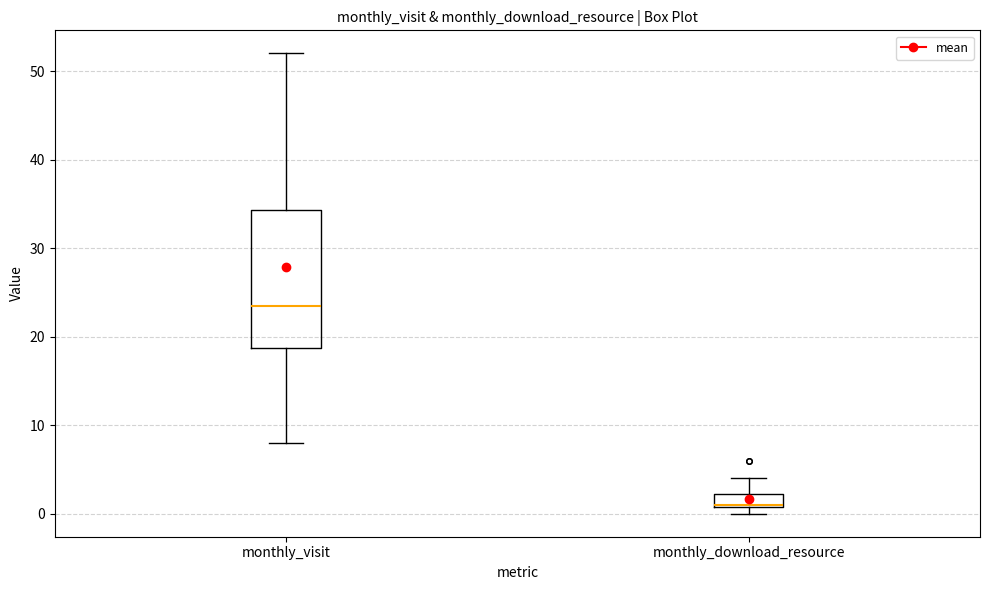

Which box's median line is the highest?

monthly_visit